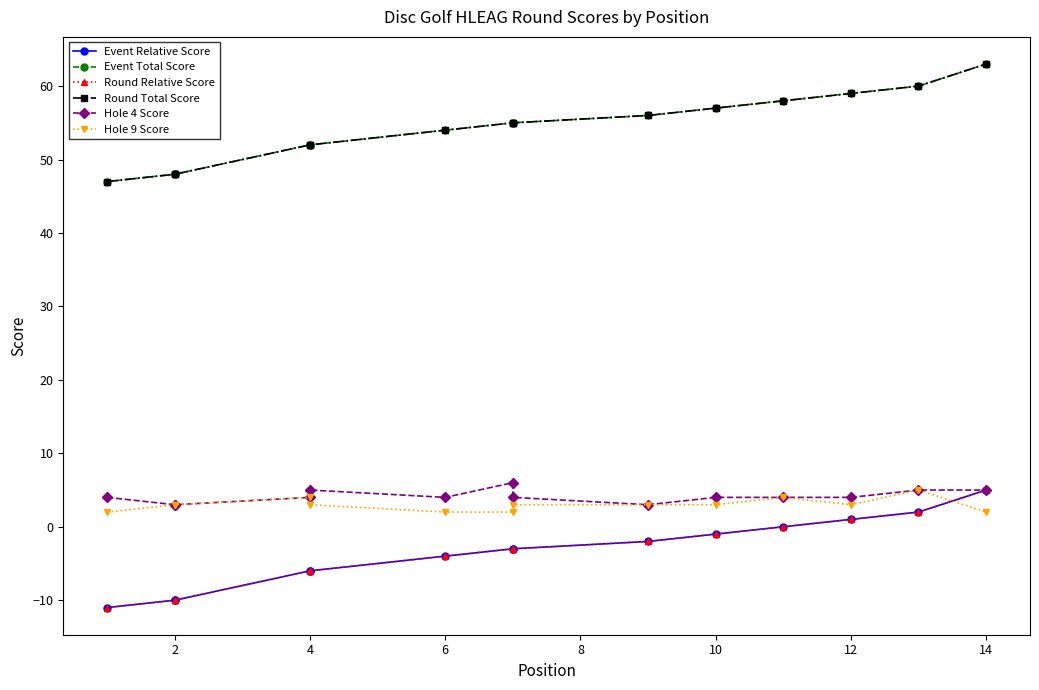

What is the maximum value for Round Total Score?

63